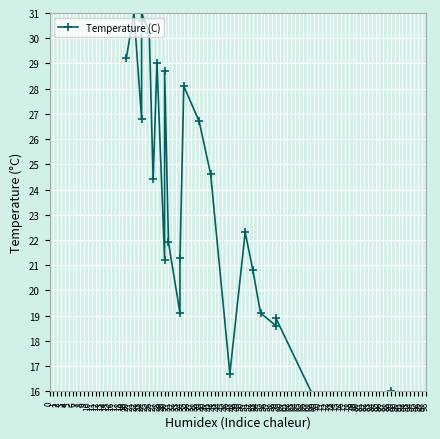

What is the value of the 17th point from the left?

16.7